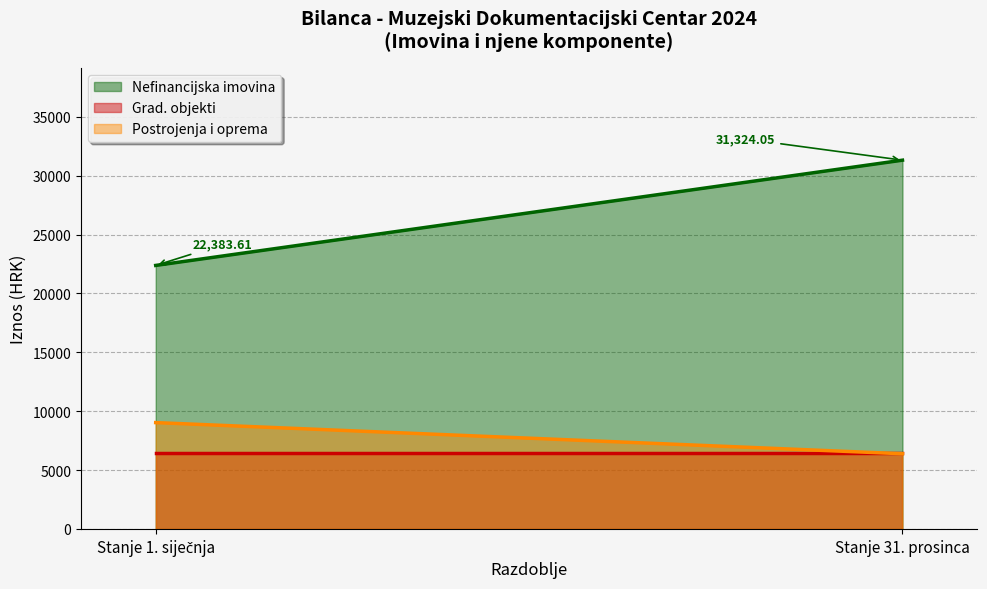

What is the average value of the Građevinski objekti series?

6431.5